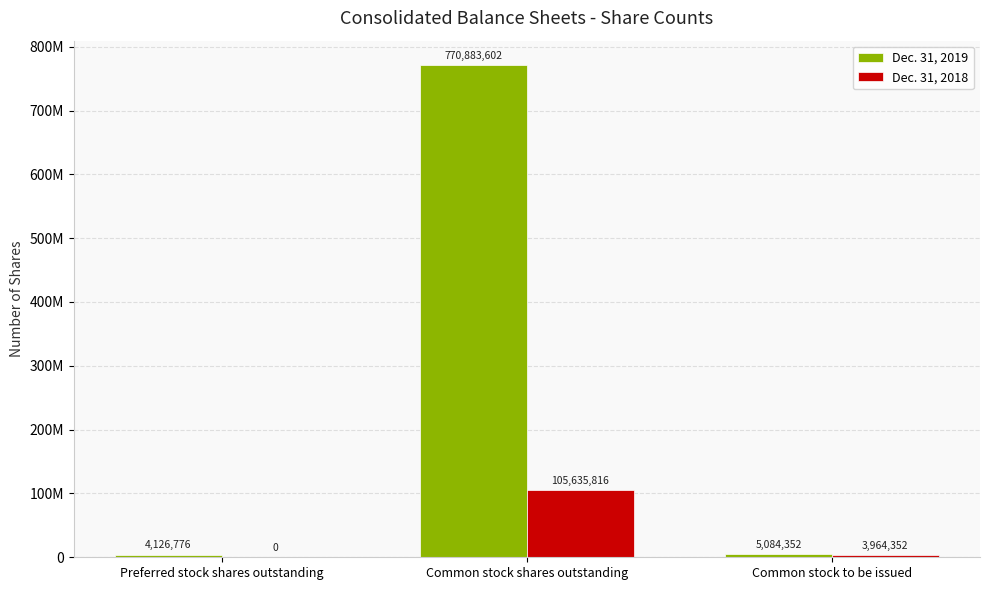

List the series in order of their peak value, lowest first.

Dec. 31, 2018, Dec. 31, 2019